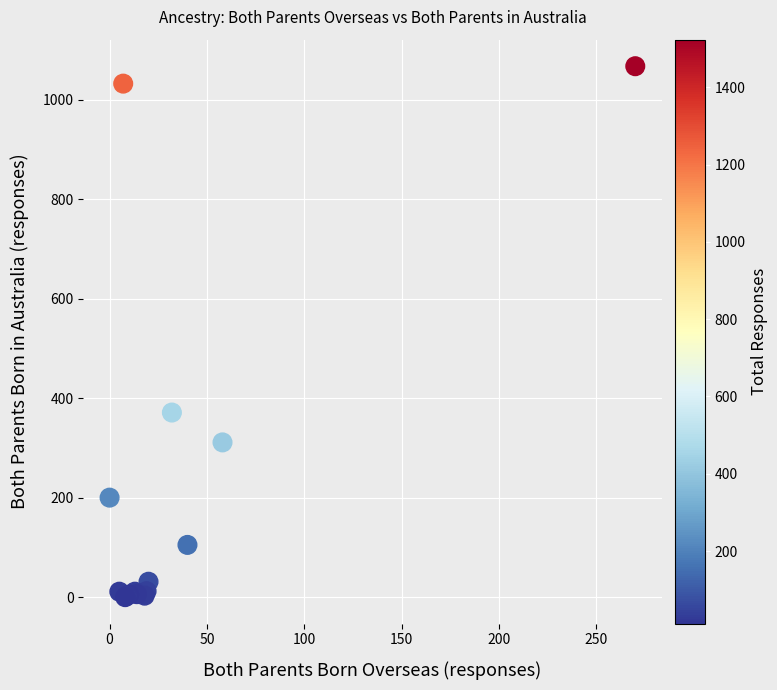

What Y value in the scatter plot is closest to 533?

371